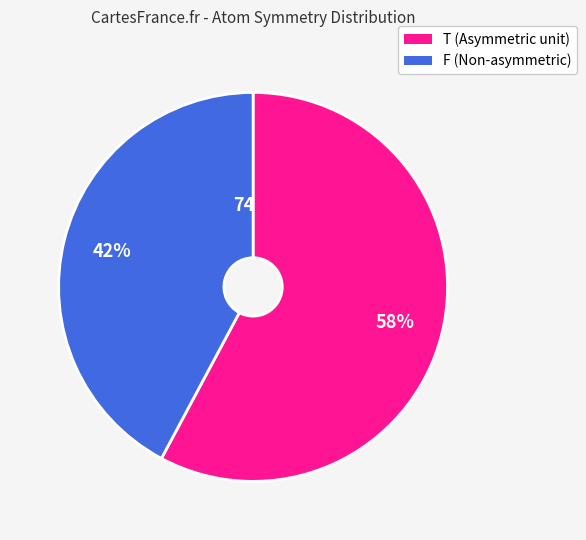

Which category has the biggest portion of the pie?

T